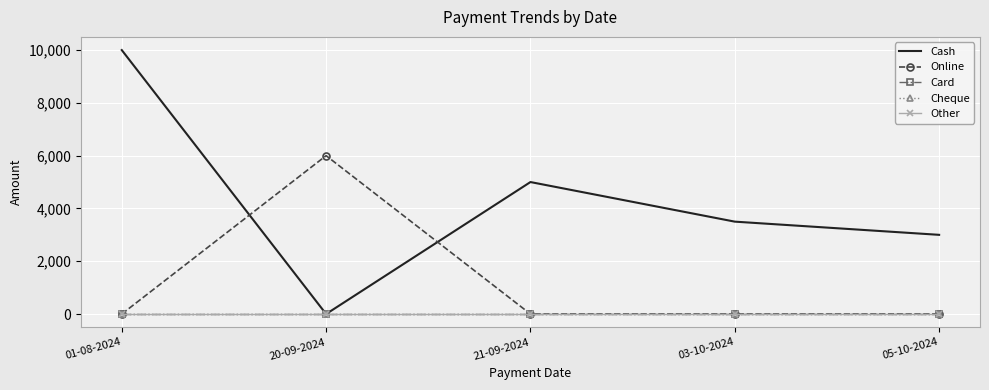

What is the total value across all series at 21-09-2024?

5000